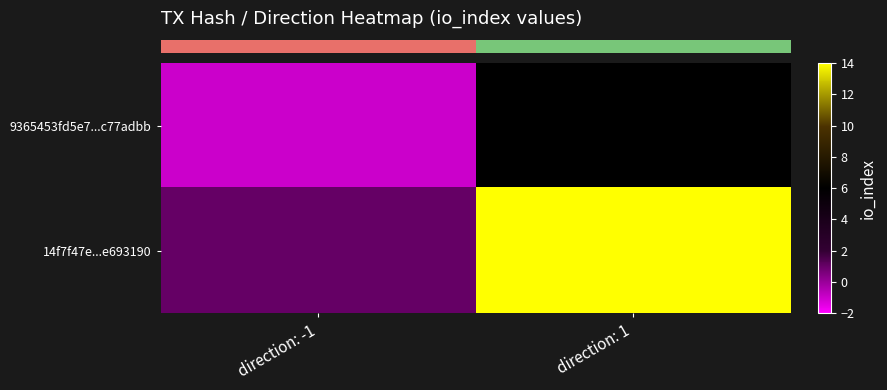

Which label corresponds to the largest value in the chart?

direction: 1